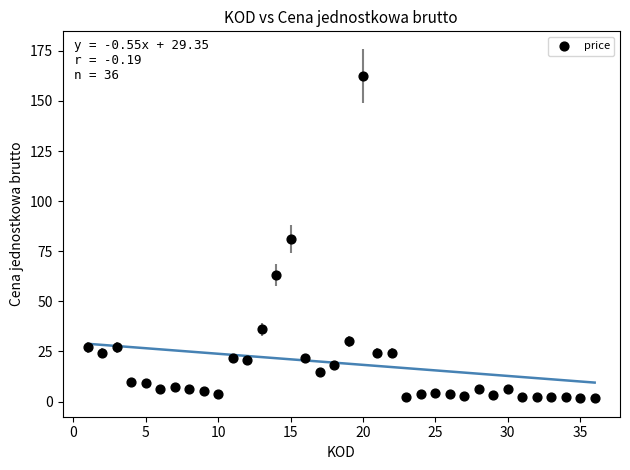

What is the range of Y values (max minus min)?

160.7